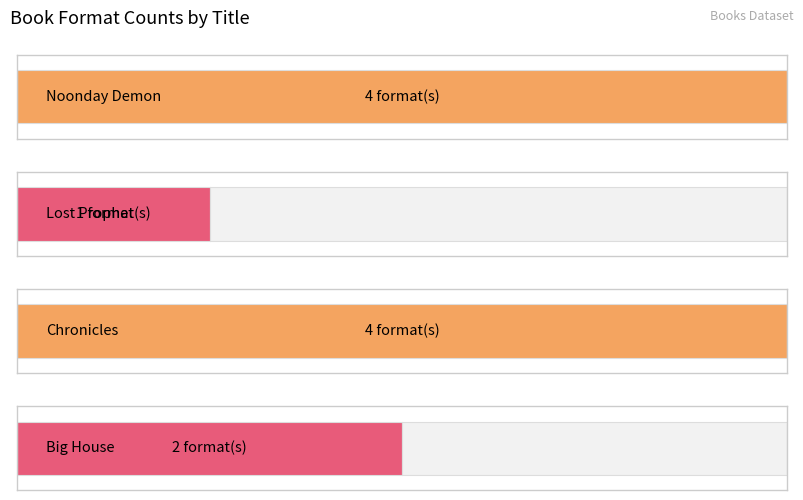

Which label corresponds to the smallest value in the chart?

Lost Prophet